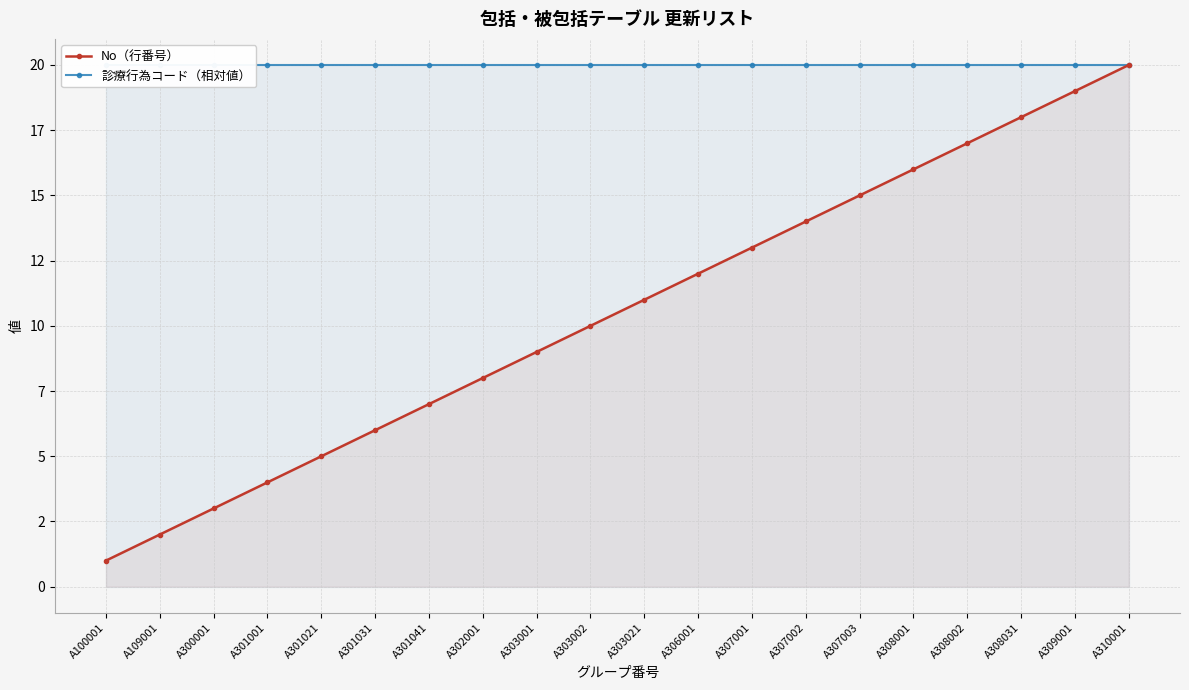

Reading left to right, what are all the values shown in this chart?

No（行番号）: 1	2	3	4	5	6	7	8	9	10	11	12	13	14	15	16	17	18	19	20
診療行為コード（相対値）: 20	20	20	20	20	20	20	20	20	20	20	20	20	20	20	20	20	20	20	20